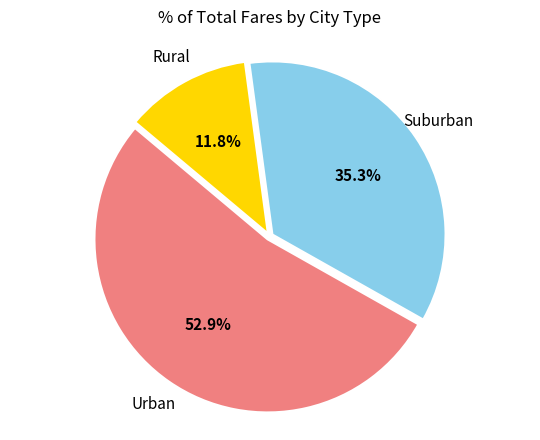

Is there a majority slice in this chart?

Yes